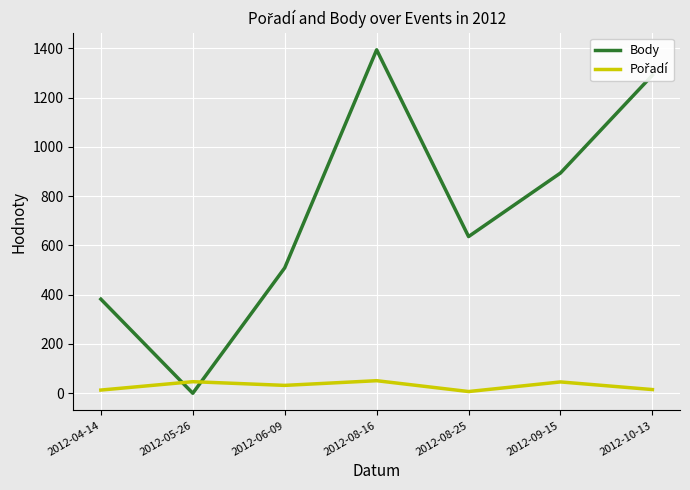

Which series has the widest spread of values?

Body